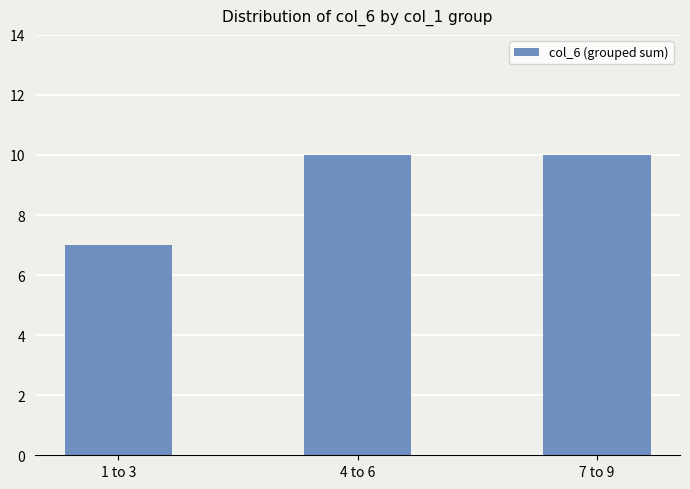

Reading right to left, list all the values displayed in this chart.

10	10	7